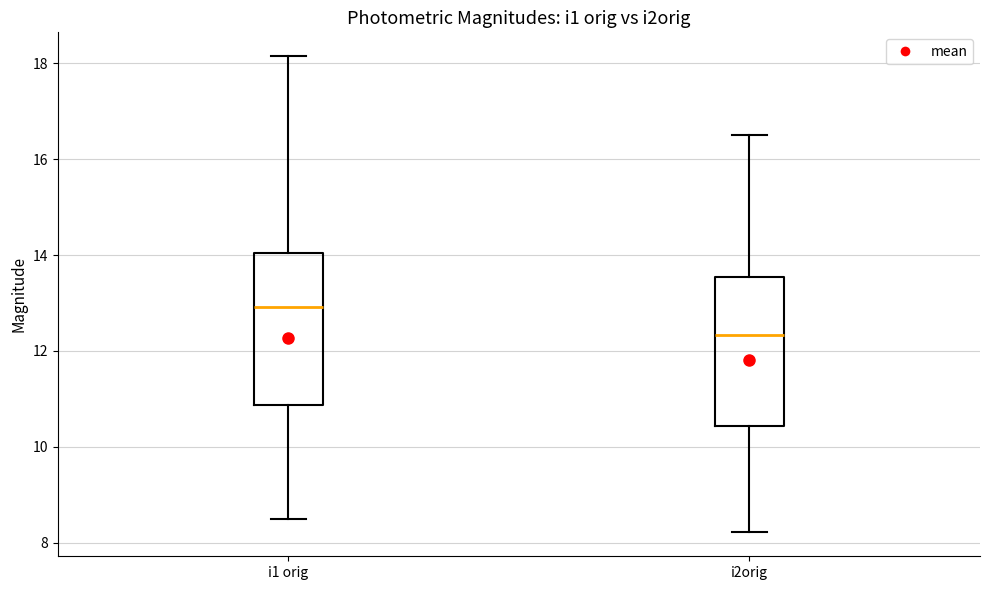

Which box's median line is the highest?

i1 orig